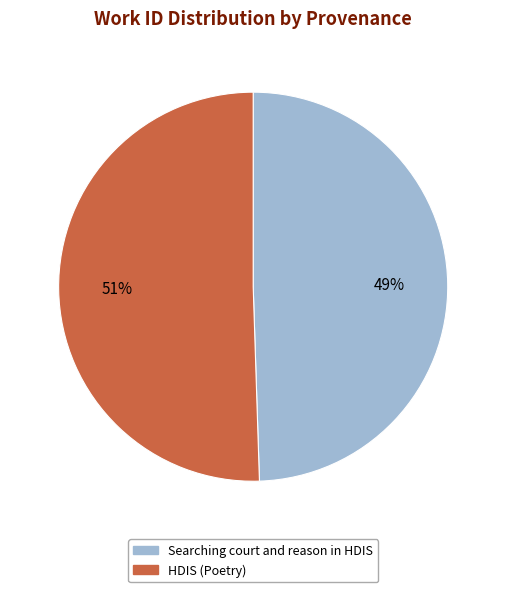

Rank the categories by value from highest to lowest.

HDIS (Poetry), Searching court and reason in HDIS